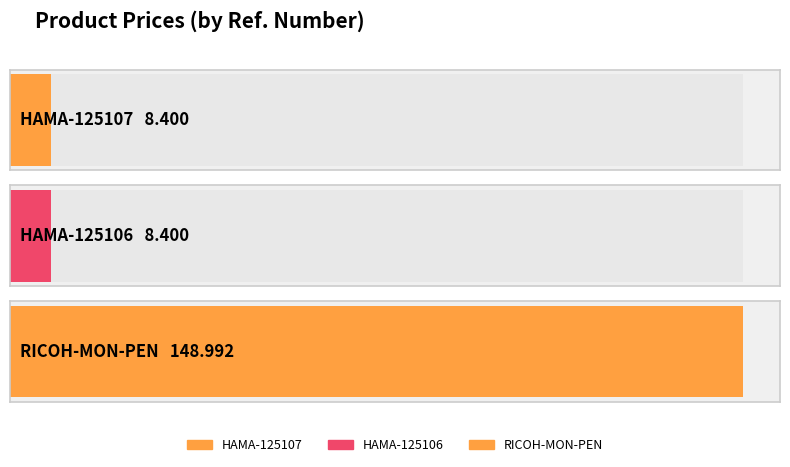

Reading left to right, extract all data points from this chart.

HAMA-125107=8.4	HAMA-125106=8.4	RICOH-MON-PEN=149.0